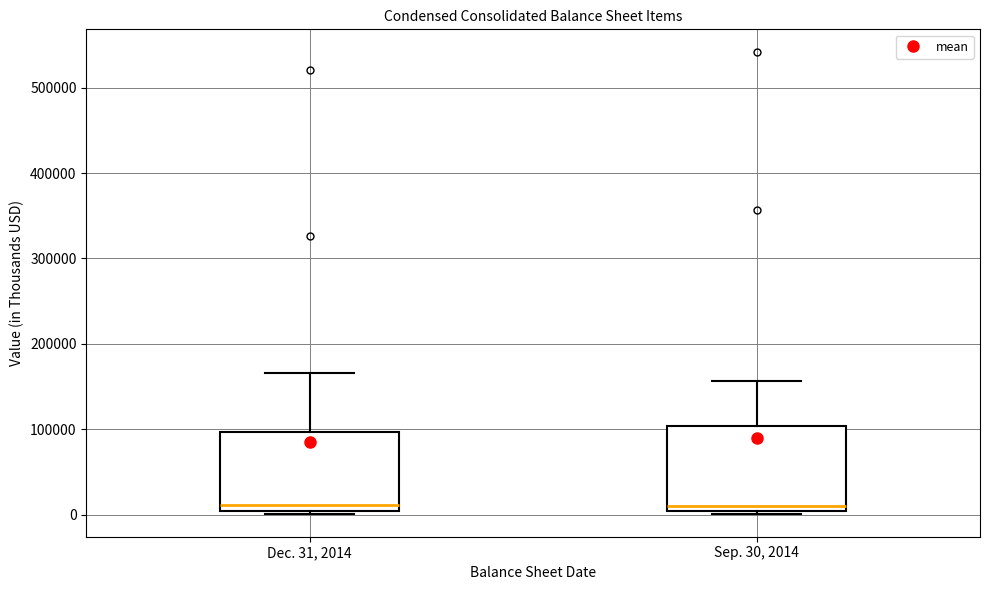

Reading left to right, transcribe this box plot: for each box, give where its median line is, the range the box spans, and where its two whiskers end, as read against the y-axis. The values are not printed on the chart, so give them approximately, as read against the axis.

Dec. 31, 2014: median 10000, box 0 to 100000, whiskers 0 (just below the box's lower edge) to 170000
Sep. 30, 2014: median 10000, box 0 to 100000, whiskers 0 (just below the box's lower edge) to 160000